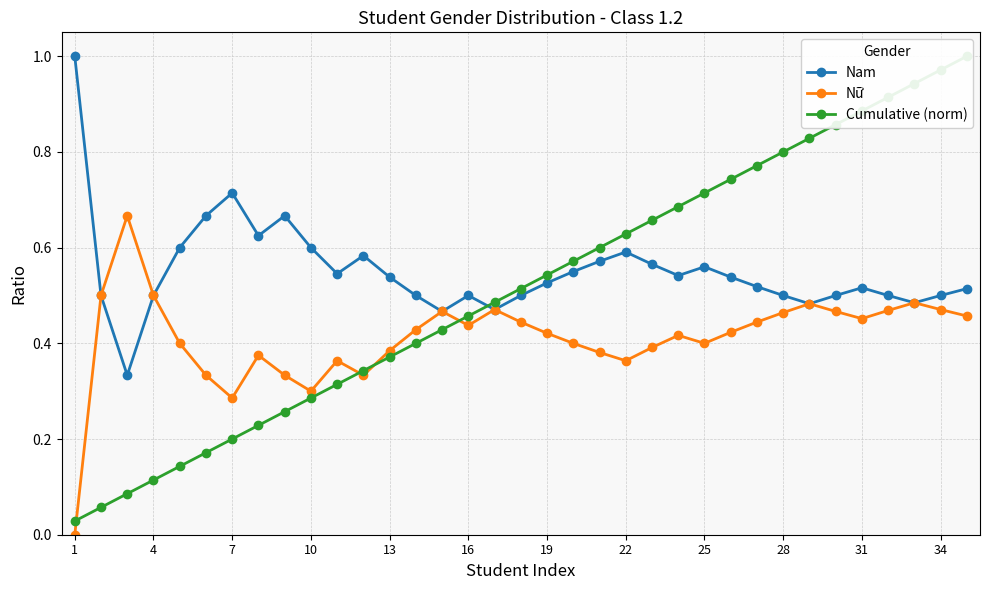

What are all the series names shown in the legend?

Nam, Nữ, Cumulative (norm)